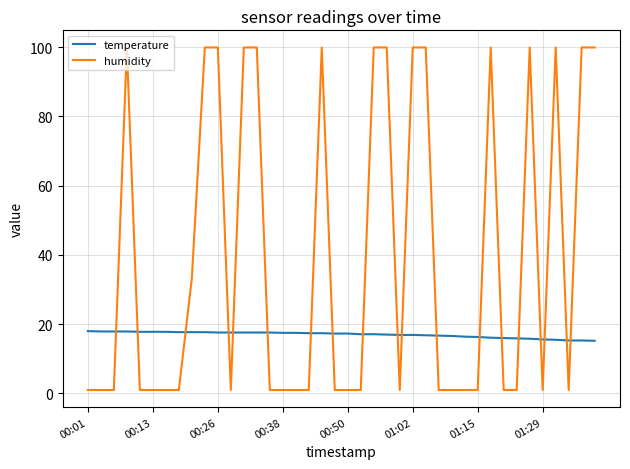

What is the greatest value displayed?

99.9